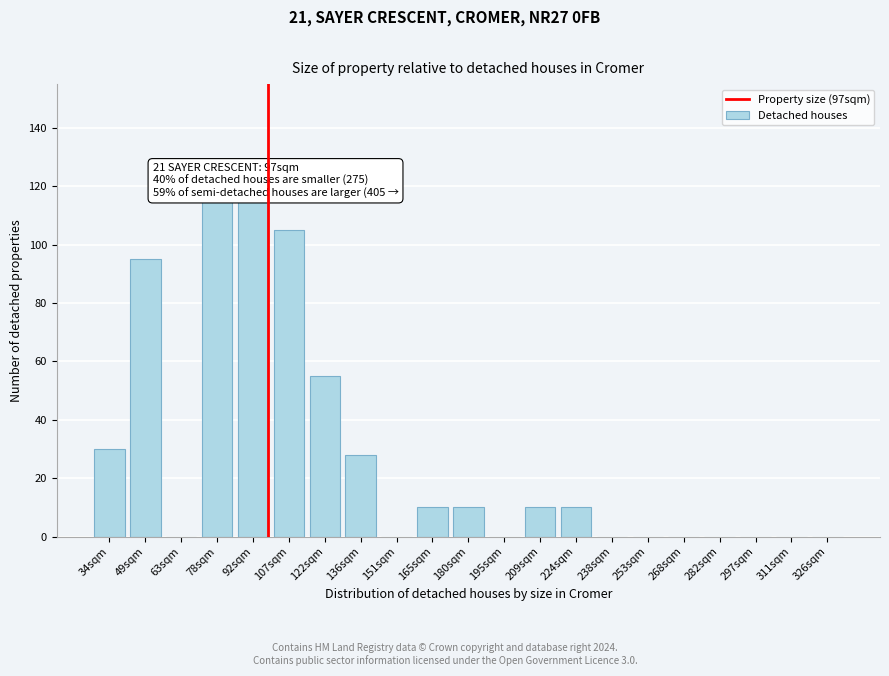

Reading right to left, list all the values displayed in this chart.

326sqm=0	311sqm=0	297sqm=0	282sqm=0	268sqm=0	253sqm=0	238sqm=0	224sqm=10	209sqm=10	195sqm=0	180sqm=10	165sqm=10	151sqm=0	136sqm=28	122sqm=55	107sqm=105	92sqm=115	78sqm=115	63sqm=0	49sqm=95	34sqm=30